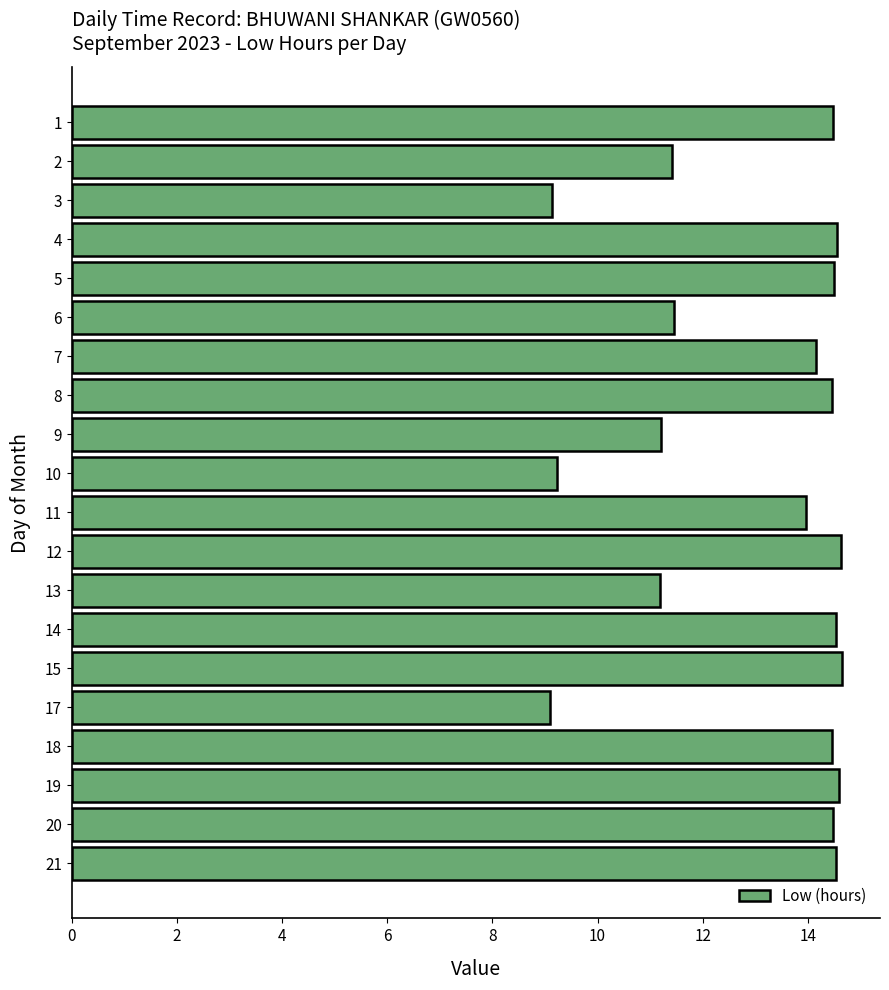

What is the average value?

13.0